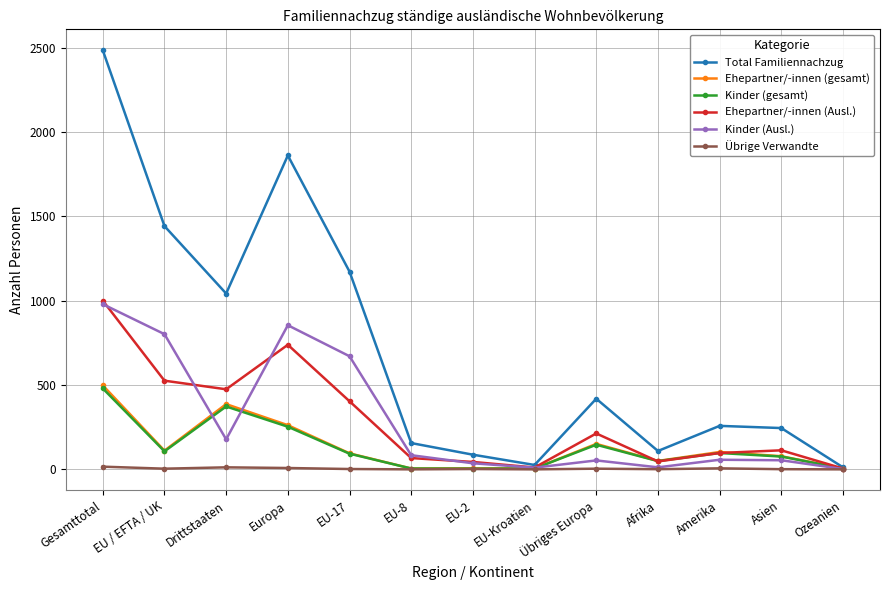

What is the label of the 11th point from the right?

Drittstaaten